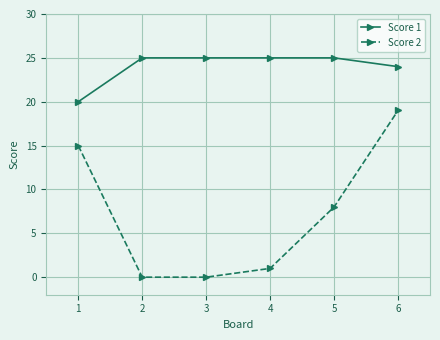

True or false: Score 2 has more than 1 points higher than both neighbors.

False